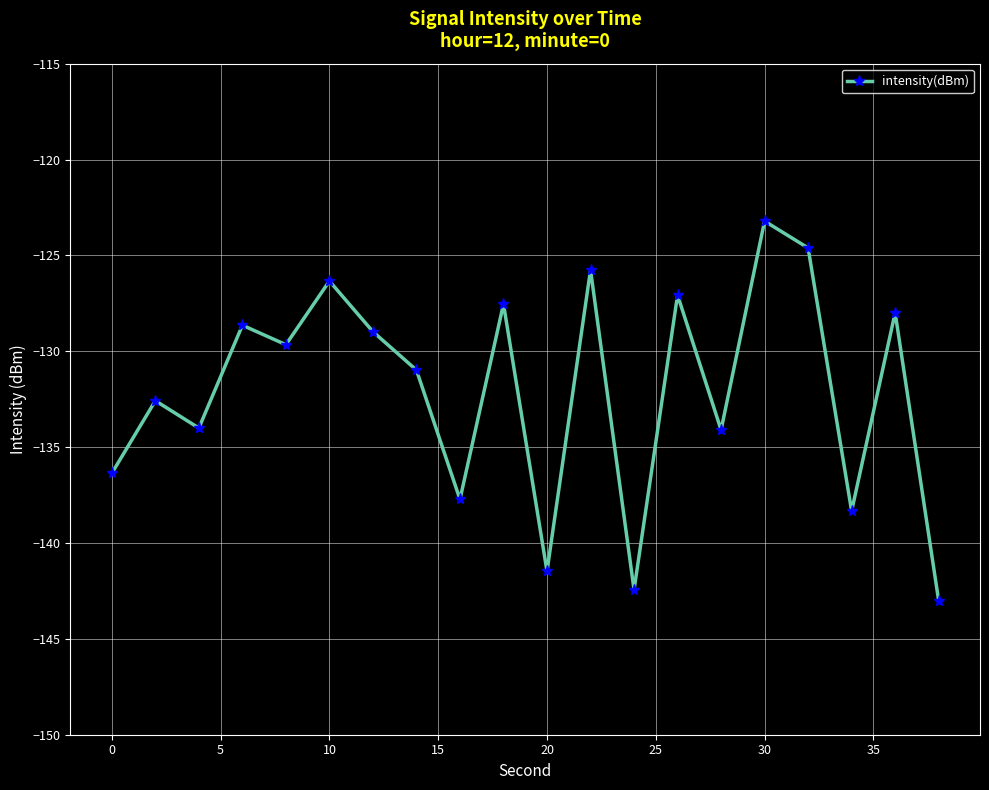

Does the chart have visible grid lines?

Yes